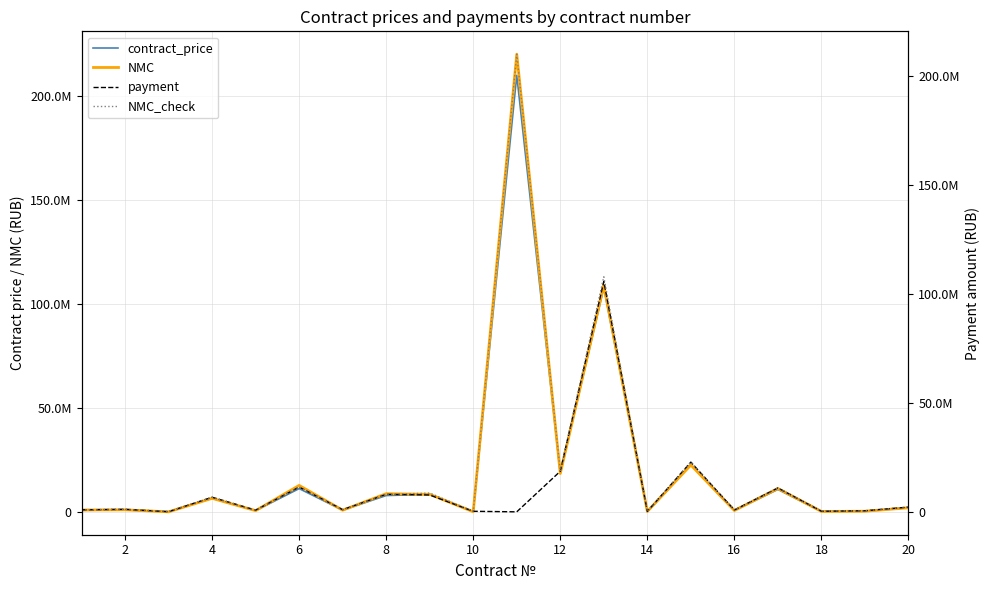

The value of contract_price at 4 is 281132.2. True or false?

False